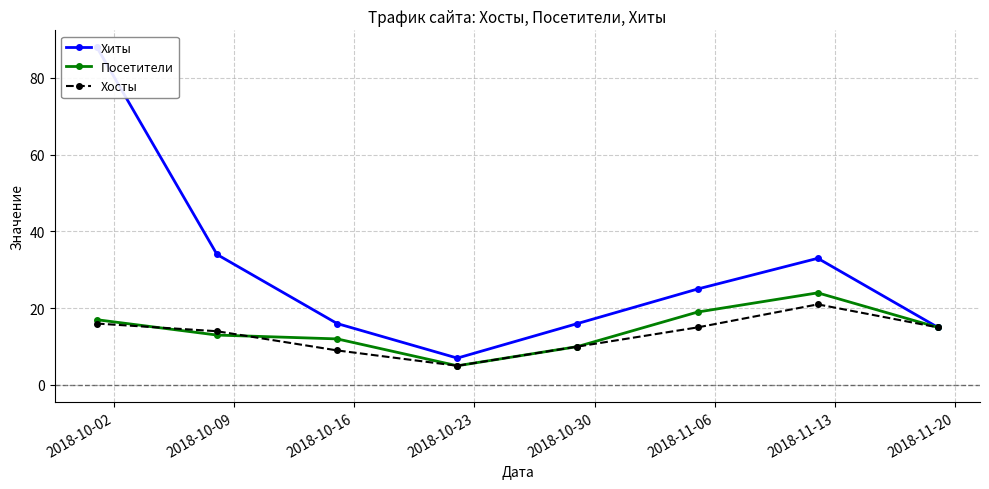

True or false: Хосты has more than 2 points higher than both neighbors.

False